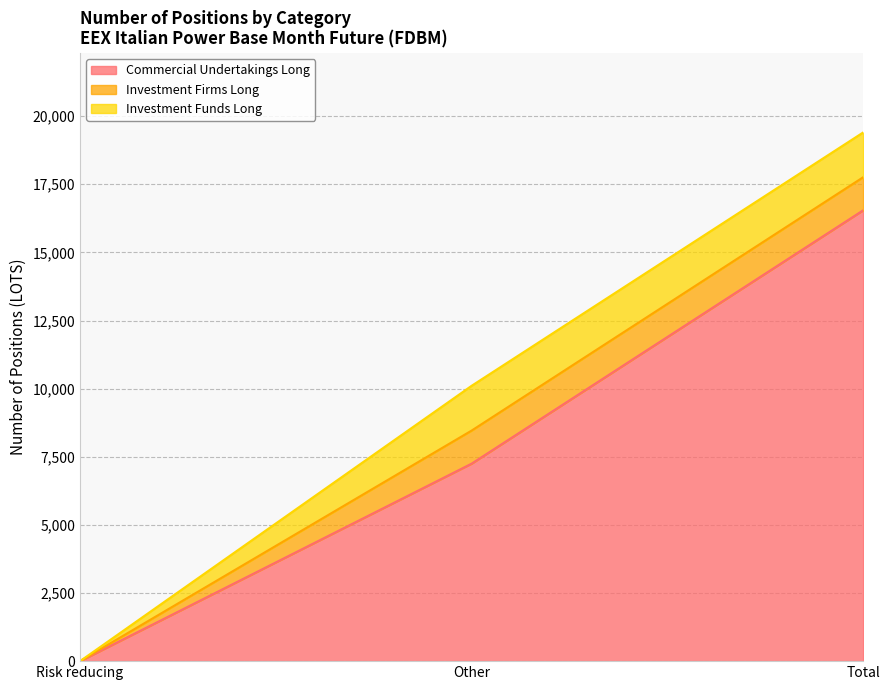

Reading left to right, extract all data points from this chart.

Commercial Undertakings Long: Risk reducing=0	Other=7247	Total=16544
Investment Firms Long: Risk reducing=0	Other=1213	Total=1213
Investment Funds Long: Risk reducing=0	Other=1644	Total=1644